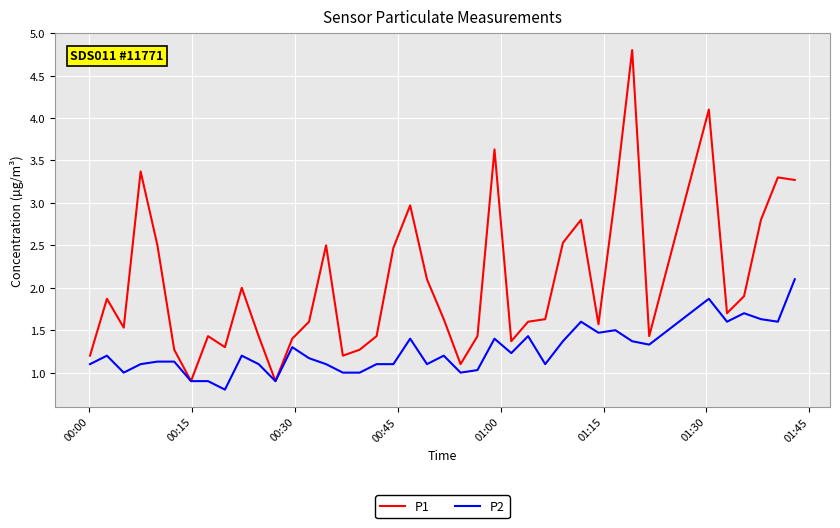

What is the minimum value for P1?

0.9